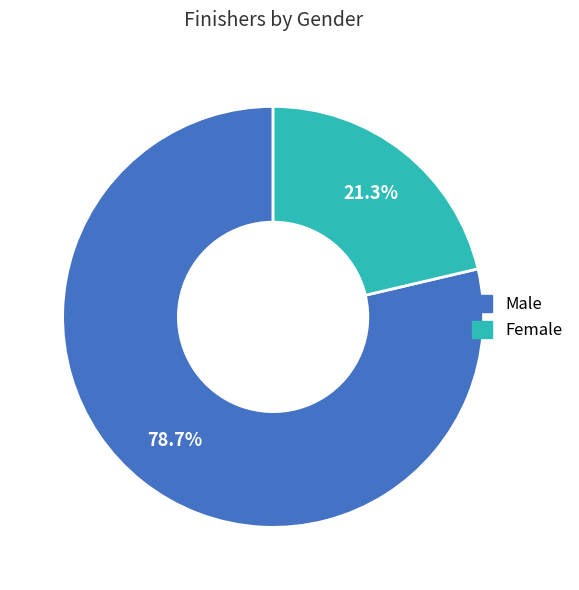

Approximately how many times larger is the value at Female compared to Male?

0.3